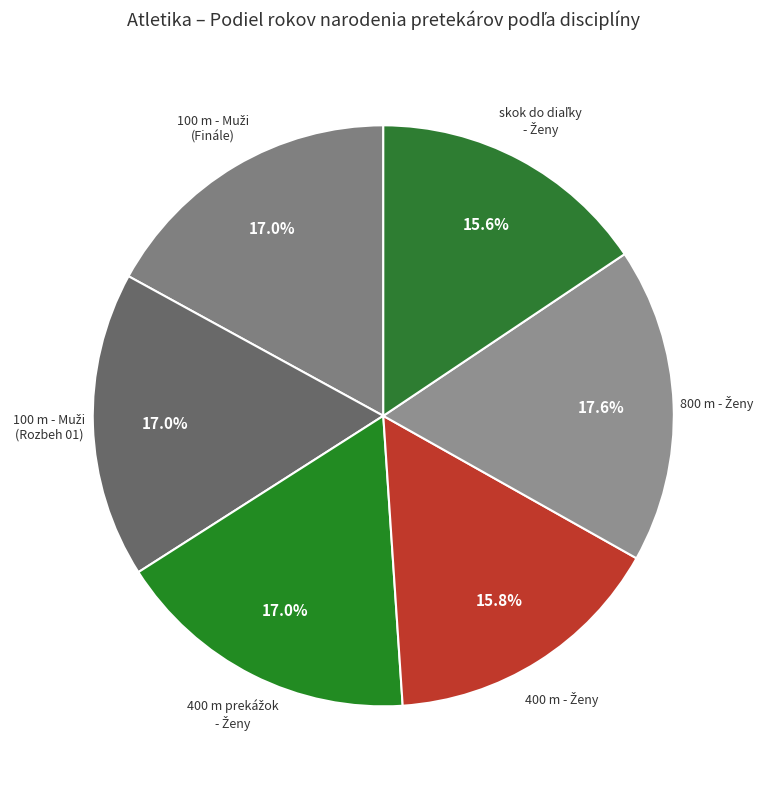

What is the smallest slice in the pie chart?

skok do diaľky - Ženy